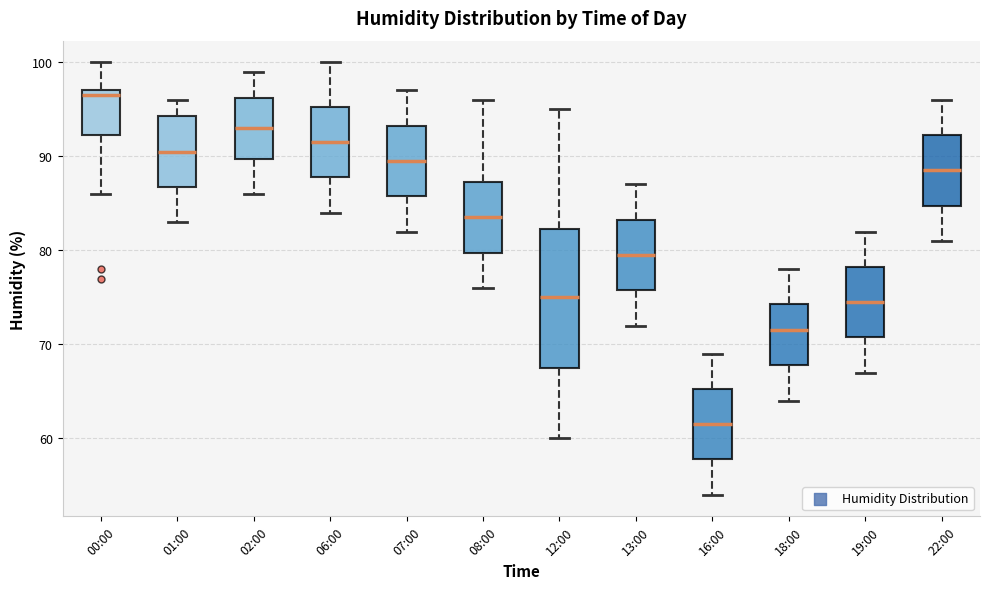

Reading left to right, transcribe this box plot: for each box, give where its median line is, the range the box spans, and where its two whiskers end, as read against the y-axis. The values are not printed on the chart, so give them approximately, as read against the axis.

00:00: median 97 (just below the box's upper edge), box 92 to 97, whiskers 86 to 100
01:00: median 91, box 87 to 94, whiskers 83 to 96
02:00: median 93, box 90 to 96, whiskers 86 to 99
06:00: median 92, box 88 to 95, whiskers 84 to 100
07:00: median 90, box 86 to 93, whiskers 82 to 97
08:00: median 84, box 80 to 87, whiskers 76 to 96
12:00: median 75, box 68 to 82, whiskers 60 to 95
13:00: median 80, box 76 to 83, whiskers 72 to 87
16:00: median 62, box 58 to 65, whiskers 54 to 69
18:00: median 72, box 68 to 74, whiskers 64 to 78
19:00: median 75, box 71 to 78, whiskers 67 to 82
22:00: median 89, box 85 to 92, whiskers 81 to 96